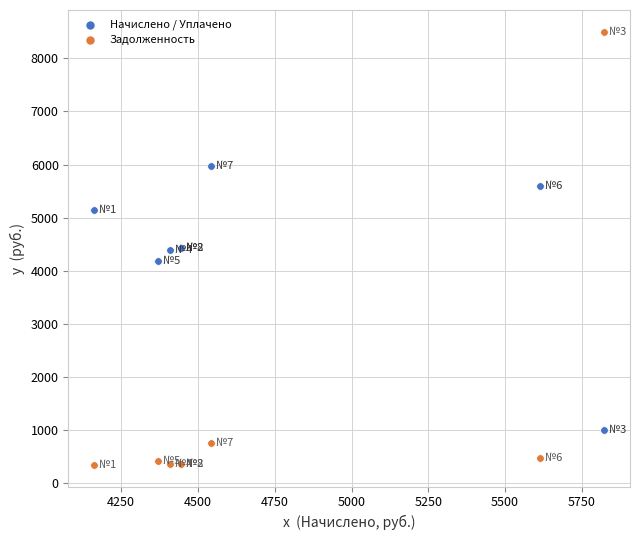

Which series contains the lowest Y value?

Задолженность